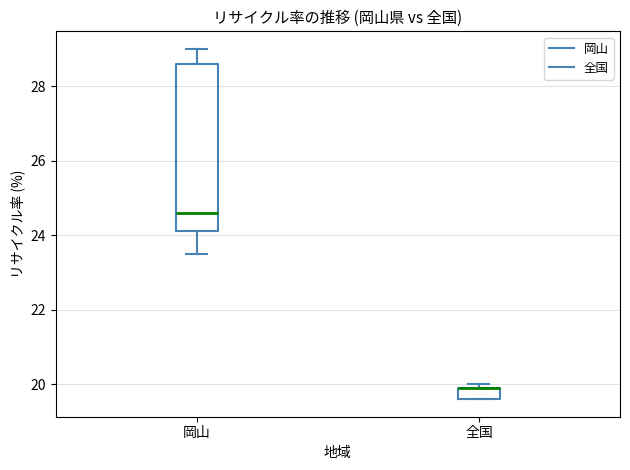

Comparing the boxes themselves (not the whiskers), which one is the tallest?

岡山